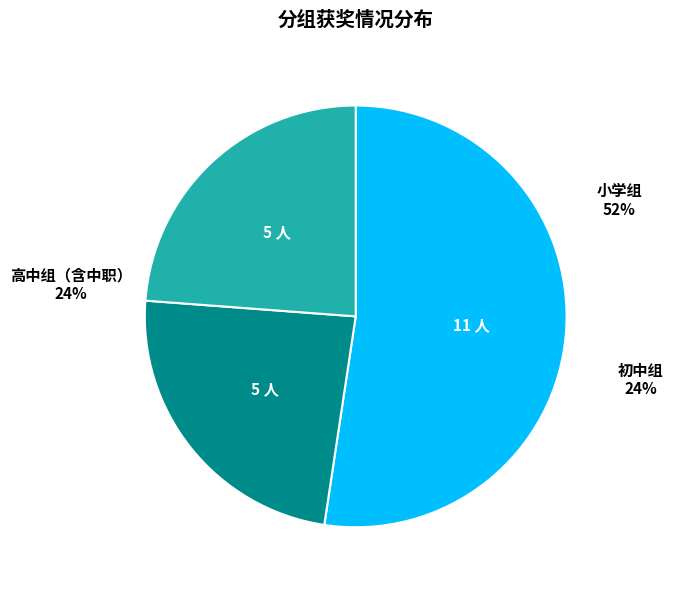

True or false: 高中组（含中职） accounts for 24% of the total.

True